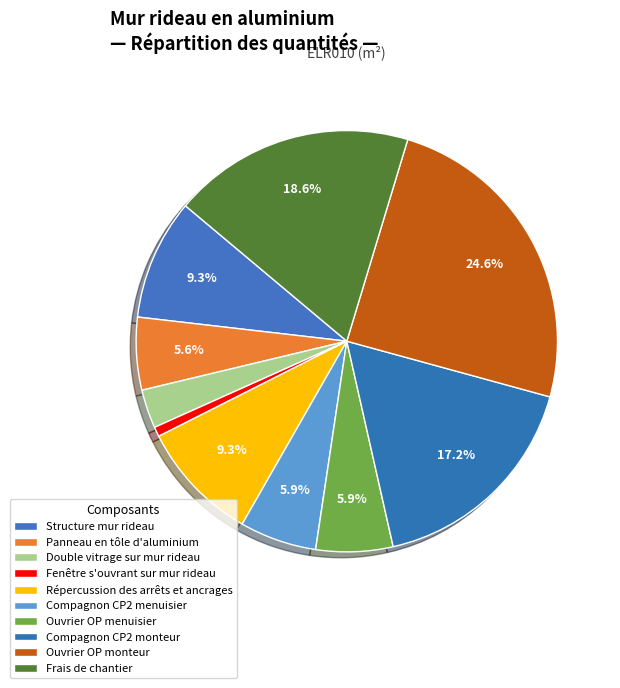

Does Frais de chantier represent more than half of the total?

No